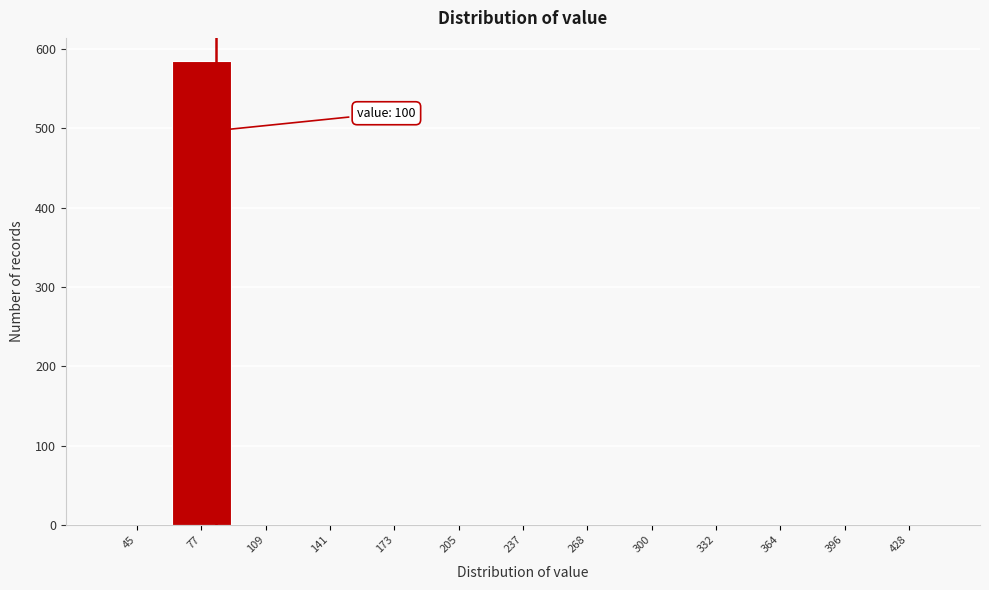

Reading left to right, extract all data points from this chart.

45=0	77=585	109=0	141=0	173=0	205=0	237=0	268=0	300=0	332=0	364=0	396=0	428=0